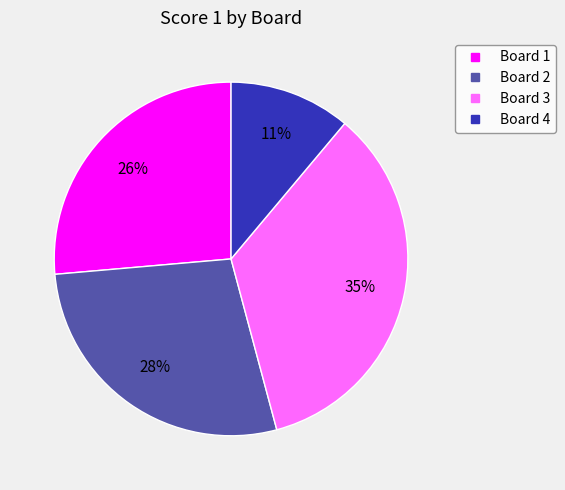

Which category has the biggest portion of the pie?

Board 3